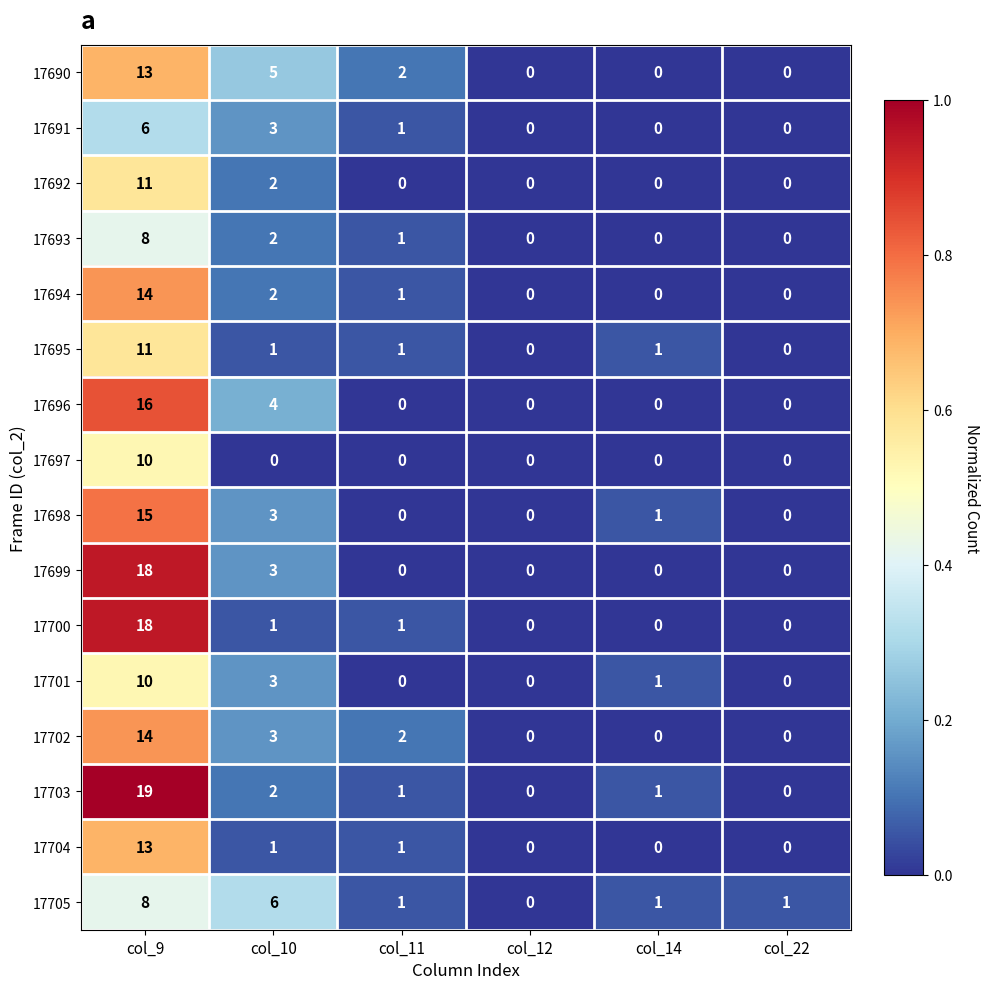

Between col_10 and col_11, which series saw the biggest shift?

17705